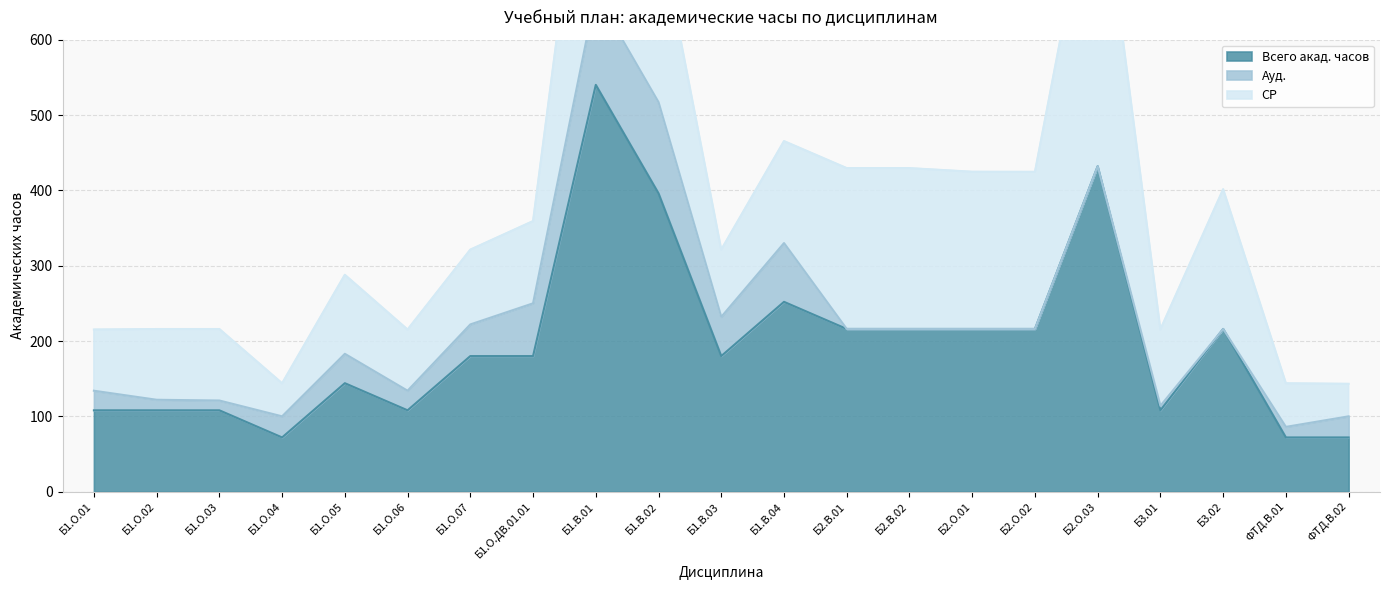

True or false: Ауд. has a value of 38.4 at Б1.О.01.

False